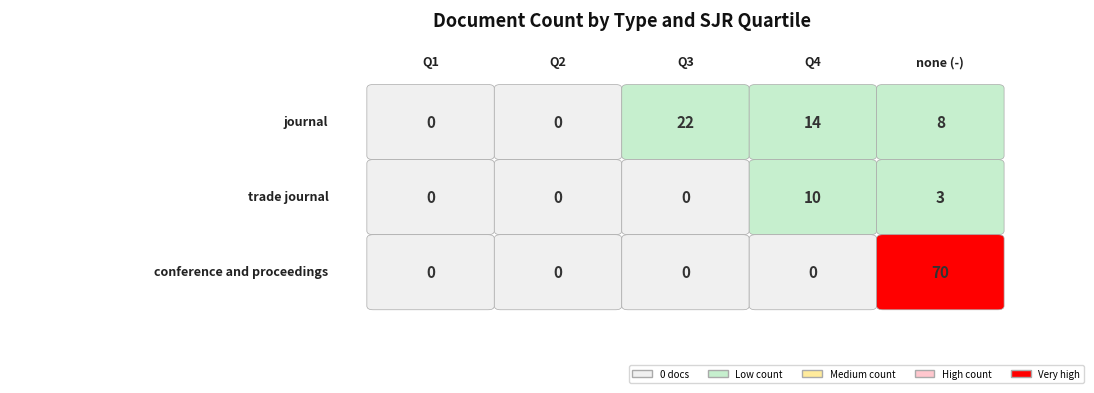

The conference and proceedings series shows 0 at 2. True or false?

True